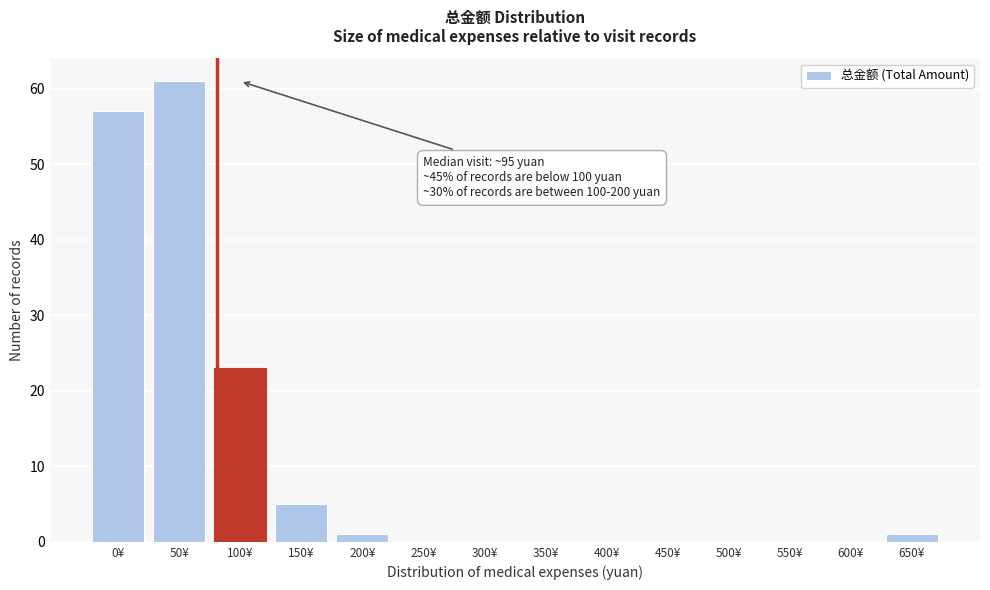

Reading left to right, what are all the values shown in this chart?

0¥=57	50¥=61	100¥=23	150¥=5	200¥=1	250¥=0	300¥=0	350¥=0	400¥=0	450¥=0	500¥=0	550¥=0	600¥=0	650¥=1